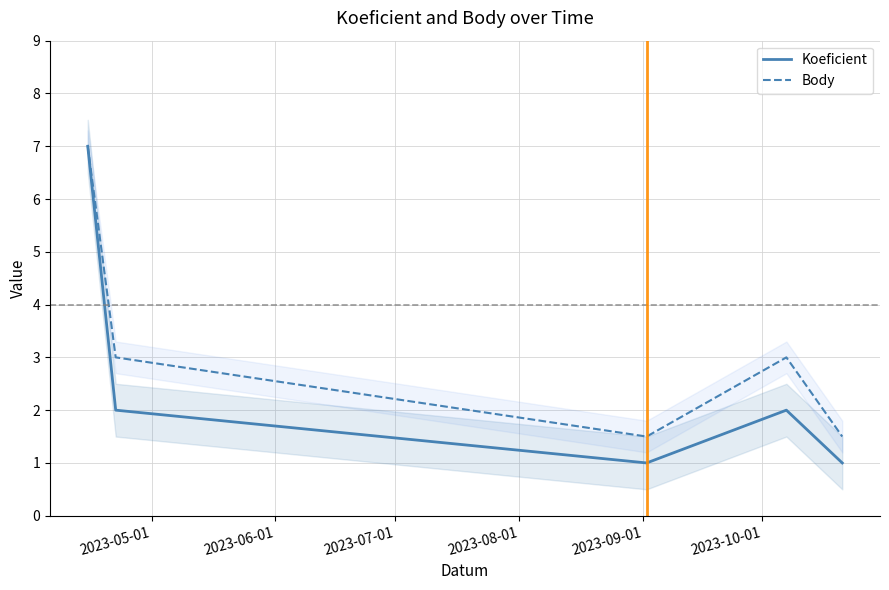

What is the minimum value for Koeficient?

1.0